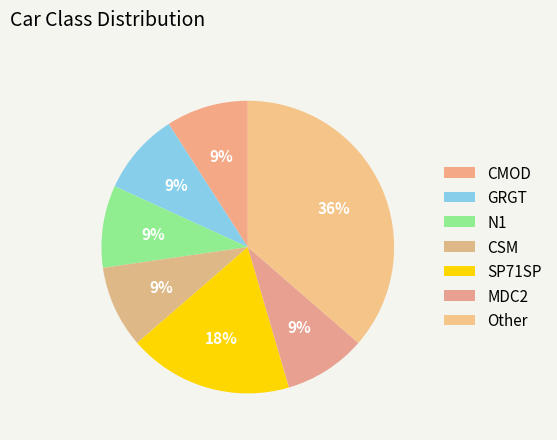

Count the number of slices in the pie.

7